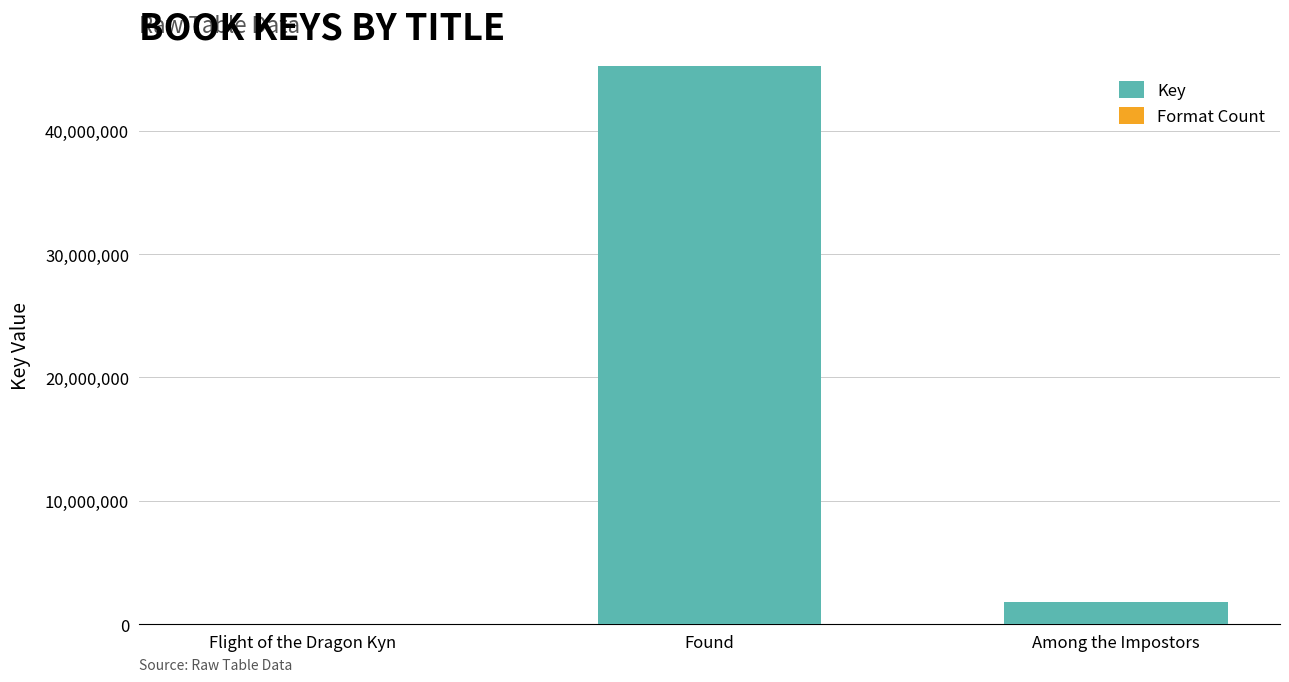

The Key series shows 17113811 at Found. True or false?

False